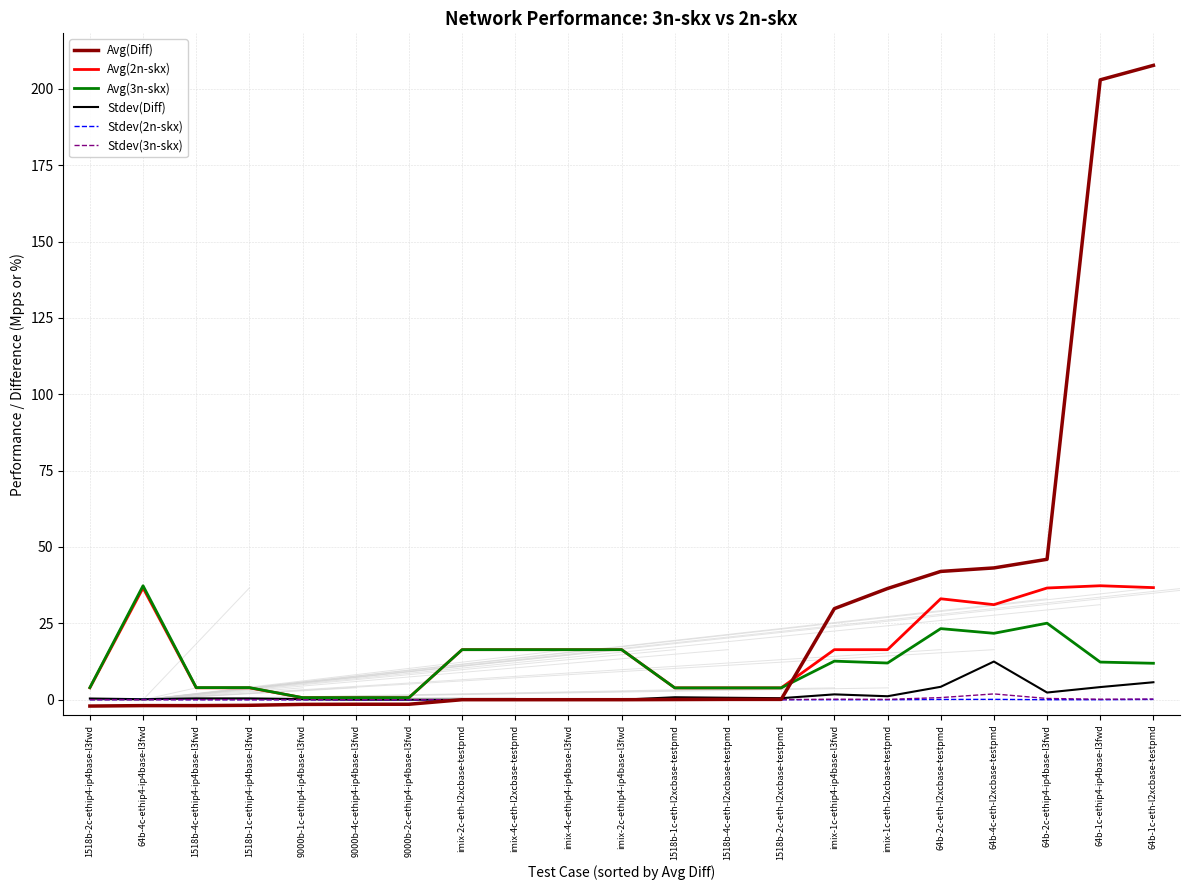

How many categories are shown in the chart?

21